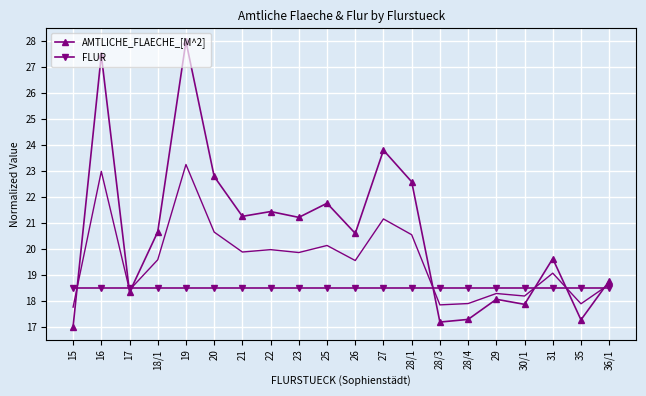

In AMTLICHE_FLAECHE_[M^2], how many points are higher than both neighbors (excluding endpoints)?

7